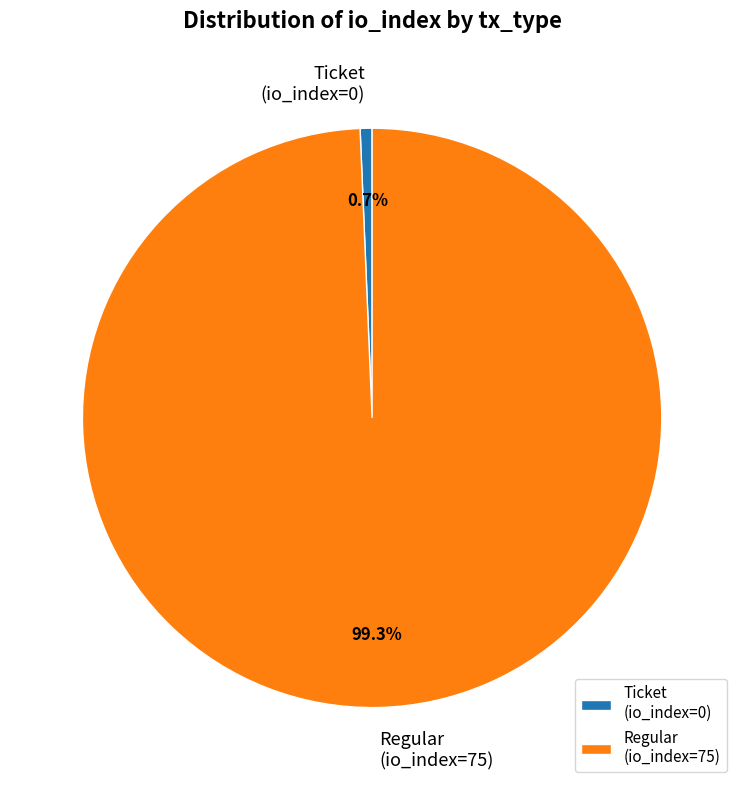

Do Ticket (io_index=0) and Regular (io_index=75) together represent more than half of the pie?

Yes